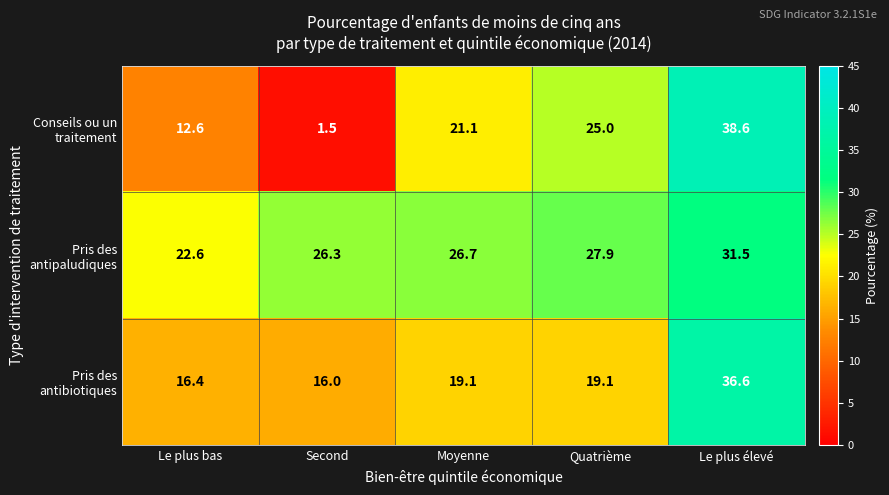

Which category has the highest value across all series?

Le plus élevé